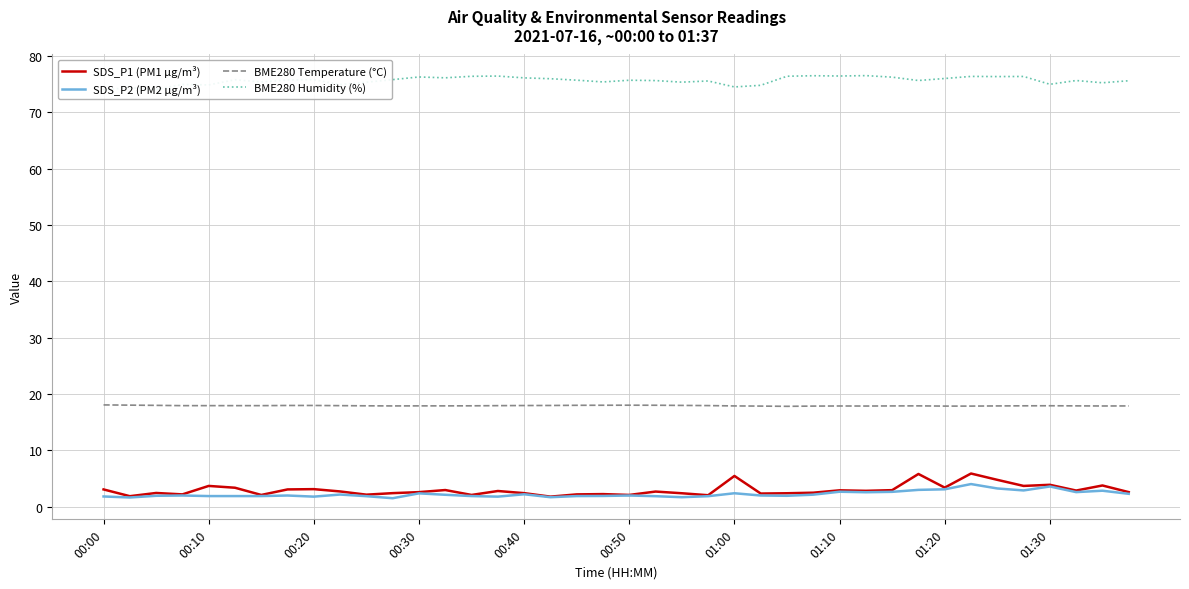

What is the lowest value of the SDS_P1 (PM1 µg/m³) series?

1.8